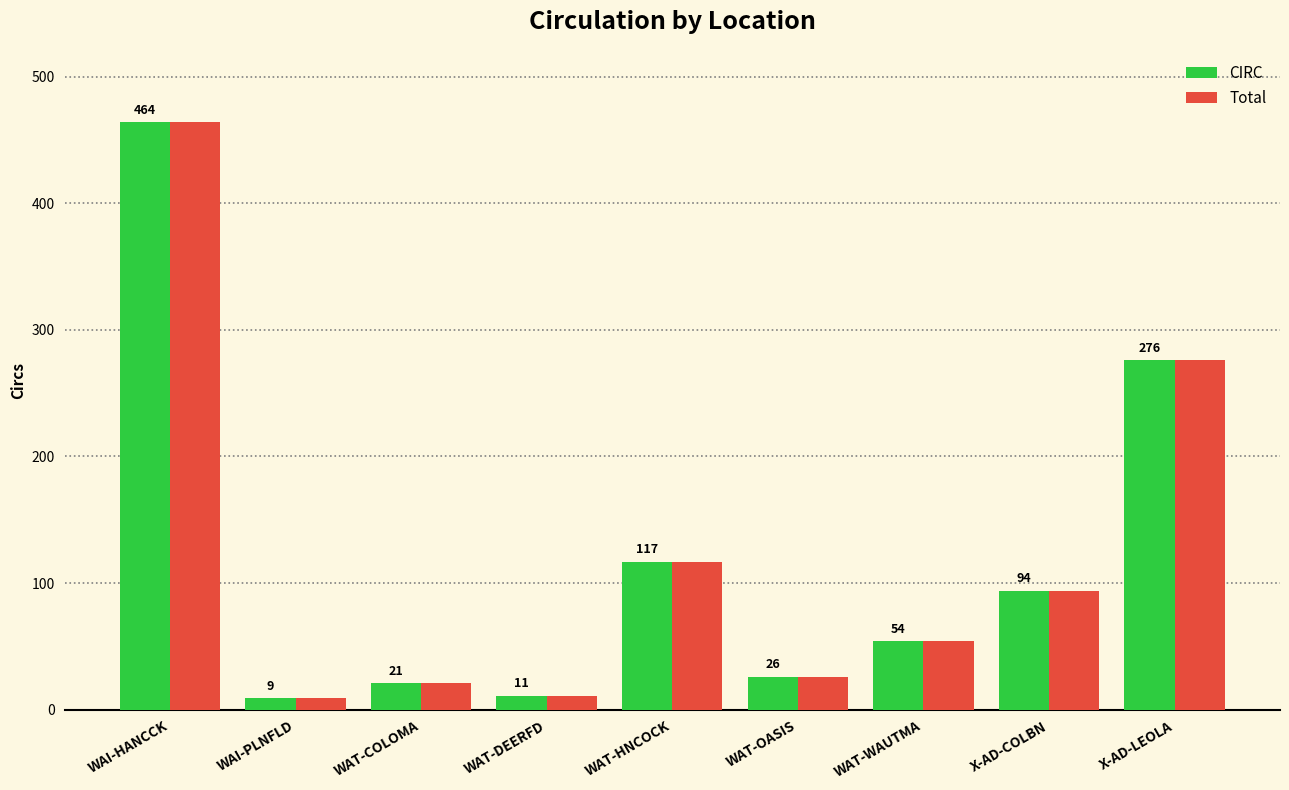

What is the sum of the Total values at WAT-COLOMA and WAT-DEERFD?

32